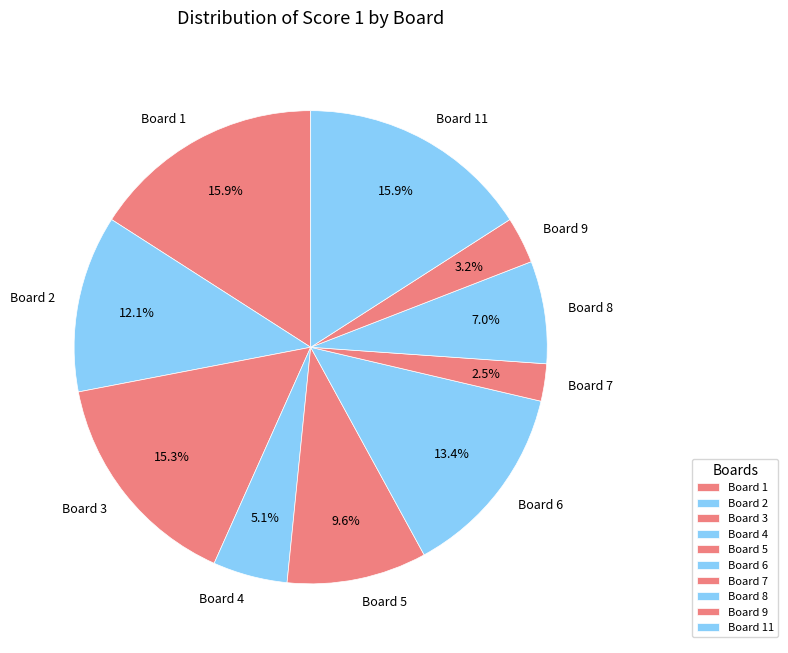

Is Board 4 the majority of the pie?

No